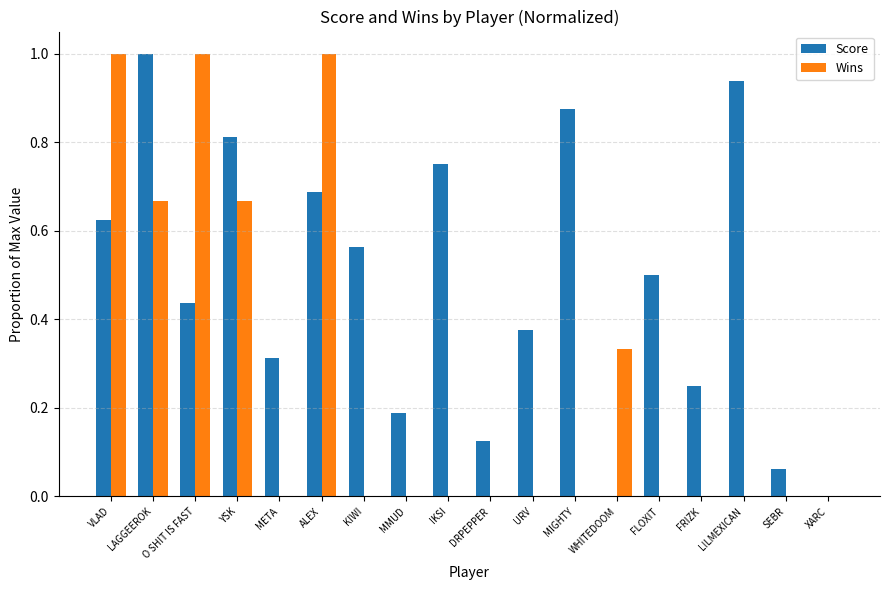

What is the sum of all Wins values?

4.7